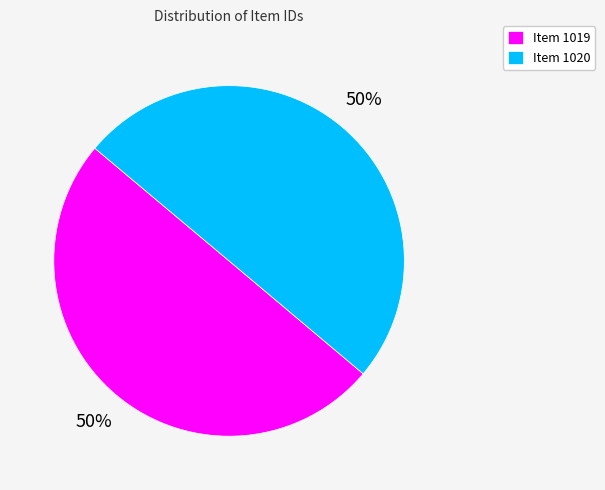

Combined, do Item 1020 and Item 1019 account for over 50%?

Yes